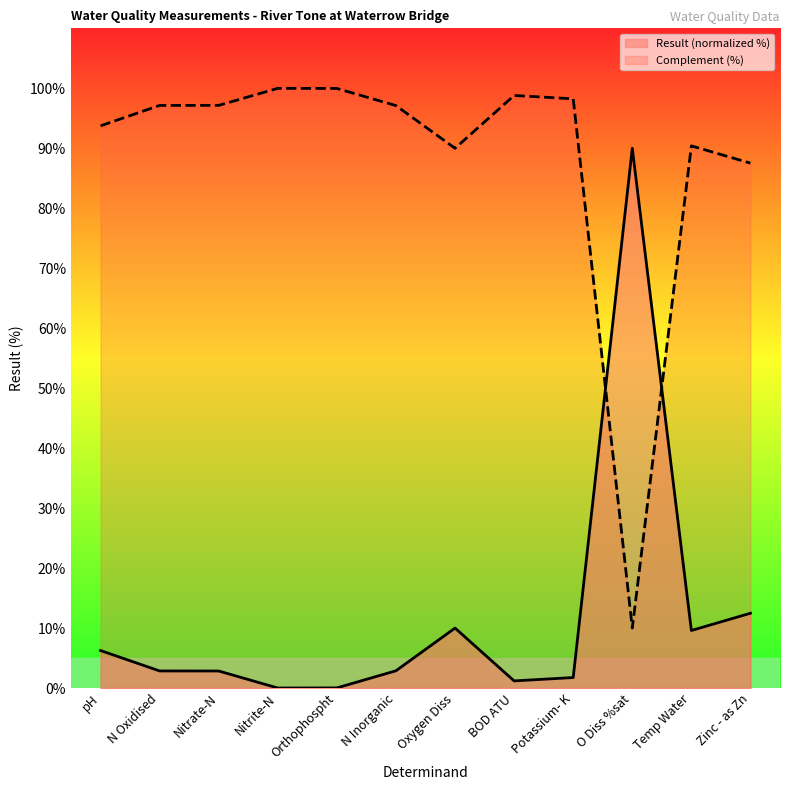

Rank the series by their average value, from lowest to highest.

Result (normalized %), Complement (%)